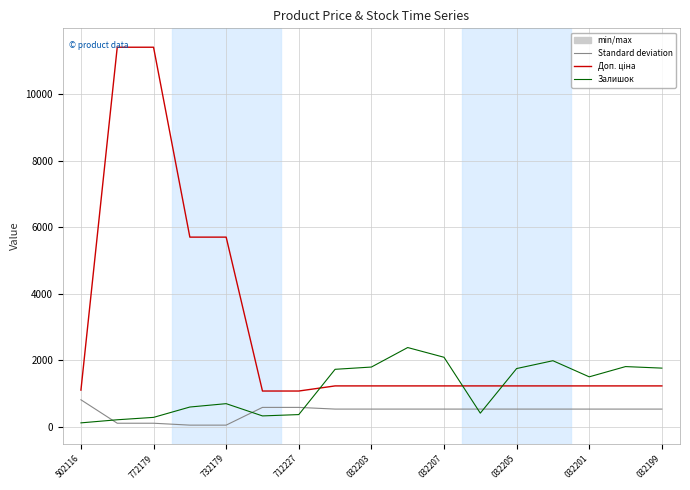

What is the greatest value displayed?

11410.0